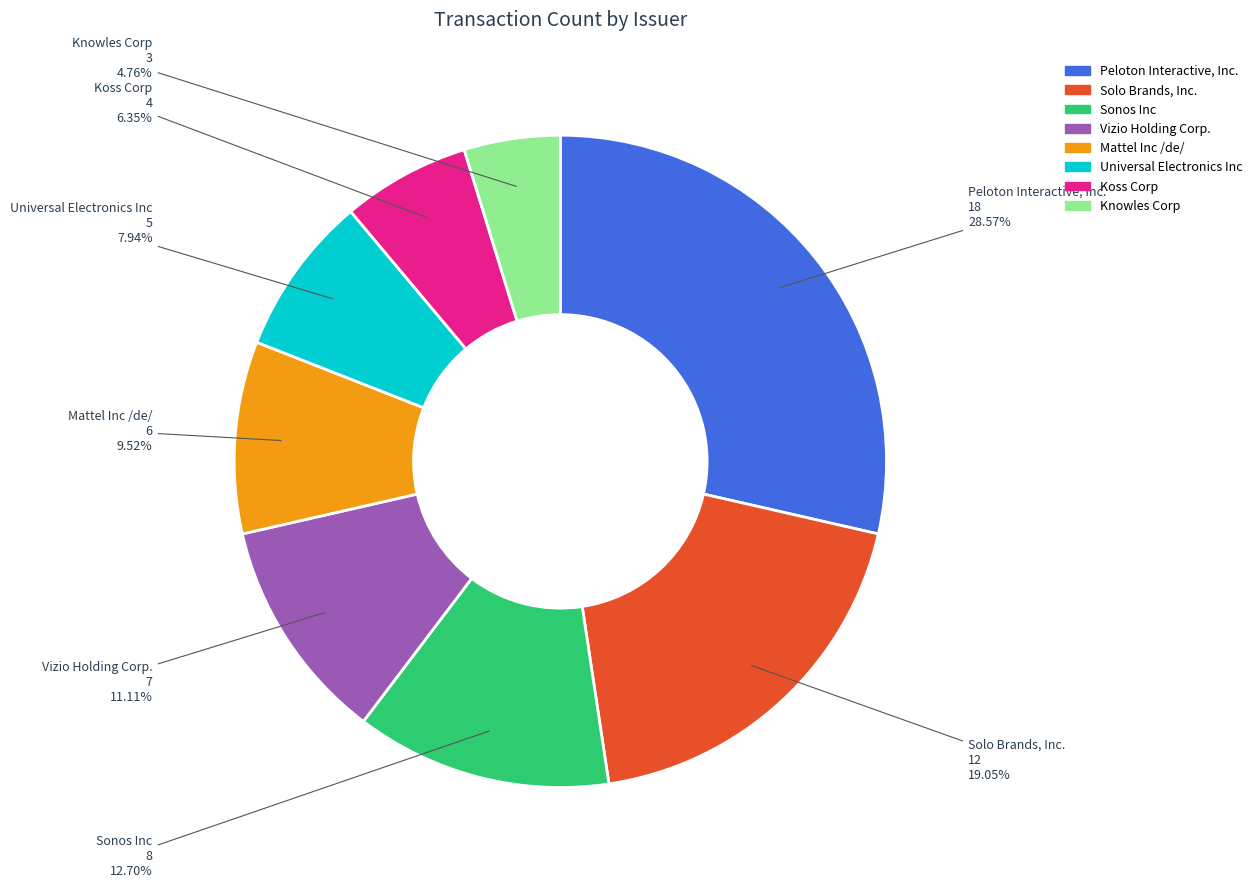

To the nearest percent, what is the difference between the largest and smallest slice percentages?

24%